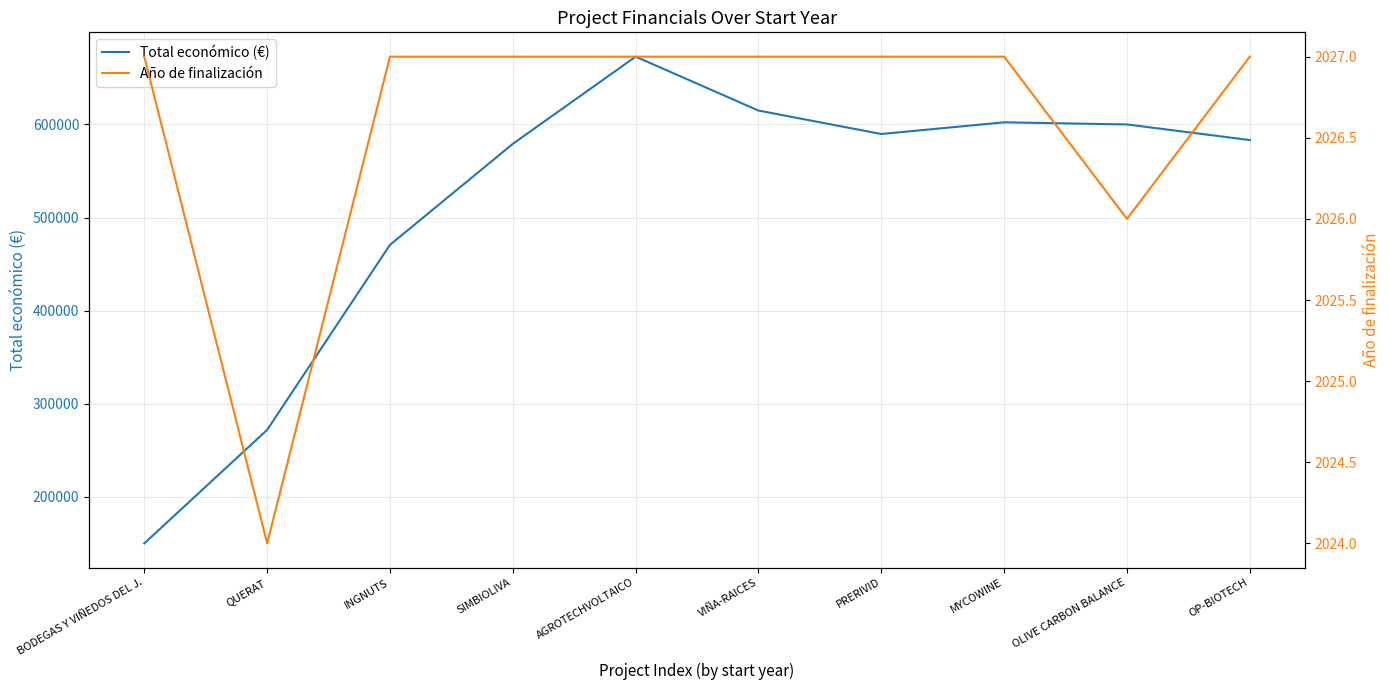

How many lines are shown in the chart?

2